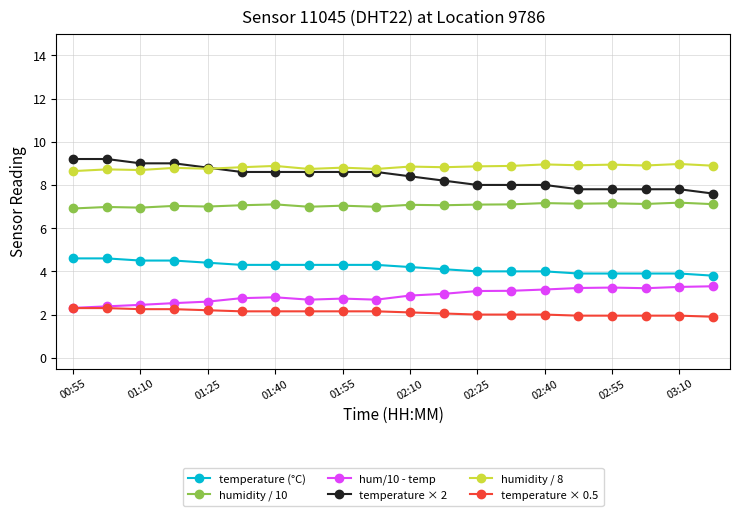

True or false: humidity / 8 and humidity / 10 intersect in this chart.

False